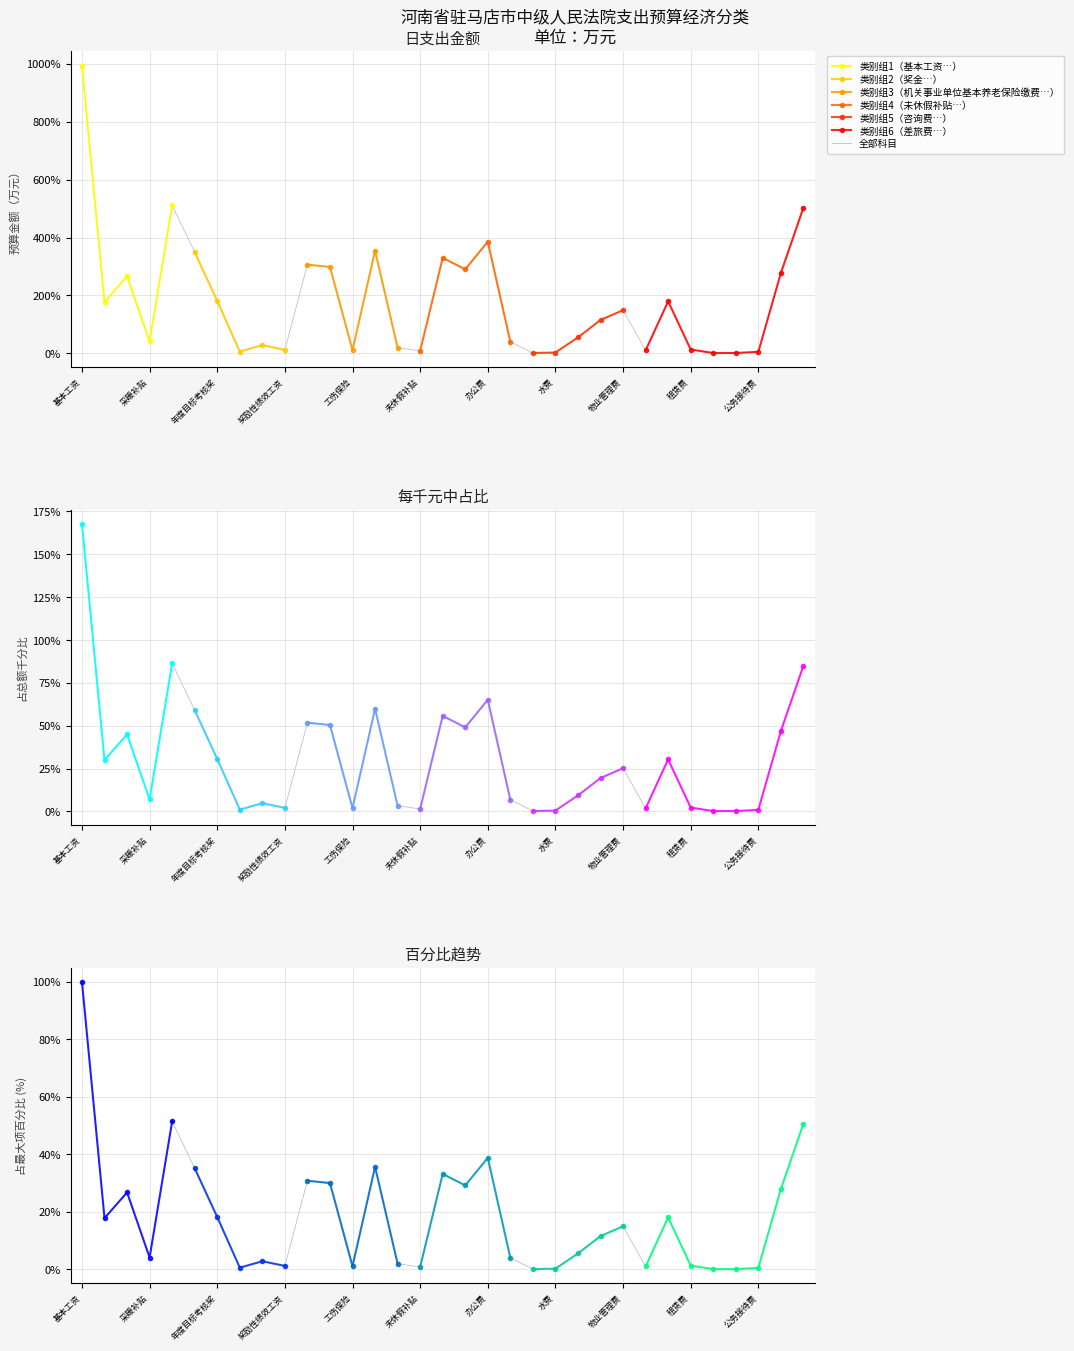

How many values are below 115?

16